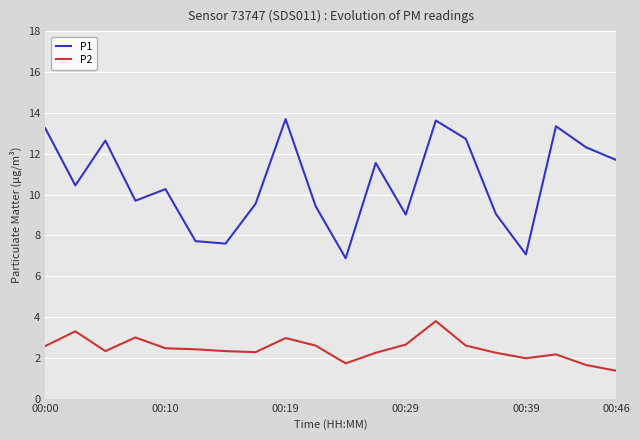

Which series has the largest total across all categories?

P1